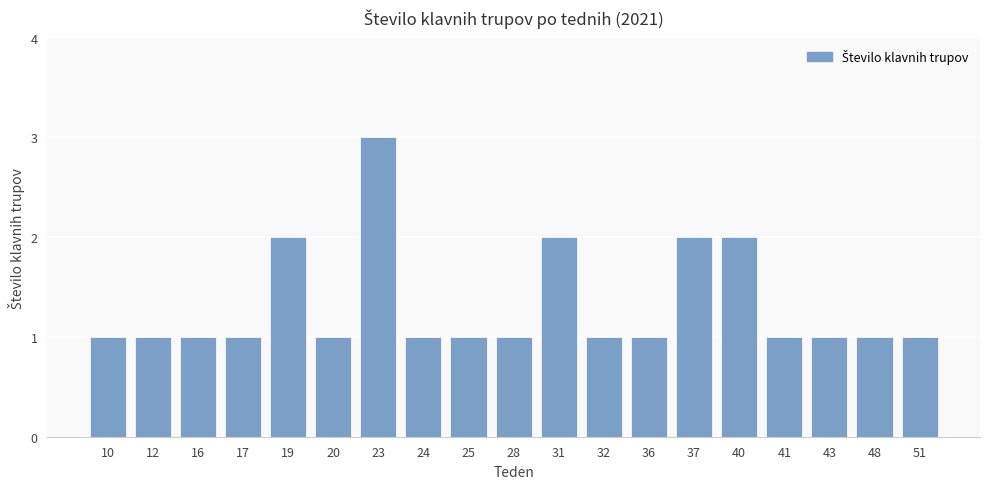

Are the bars grouped side by side (vs. stacked)?

No